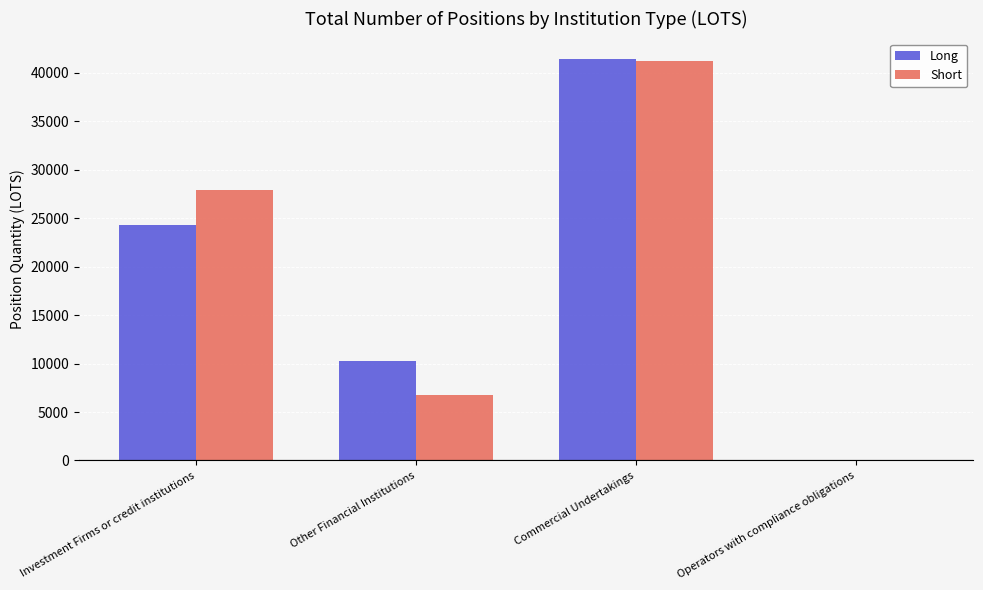

What are all the series names shown in the legend?

Long, Short